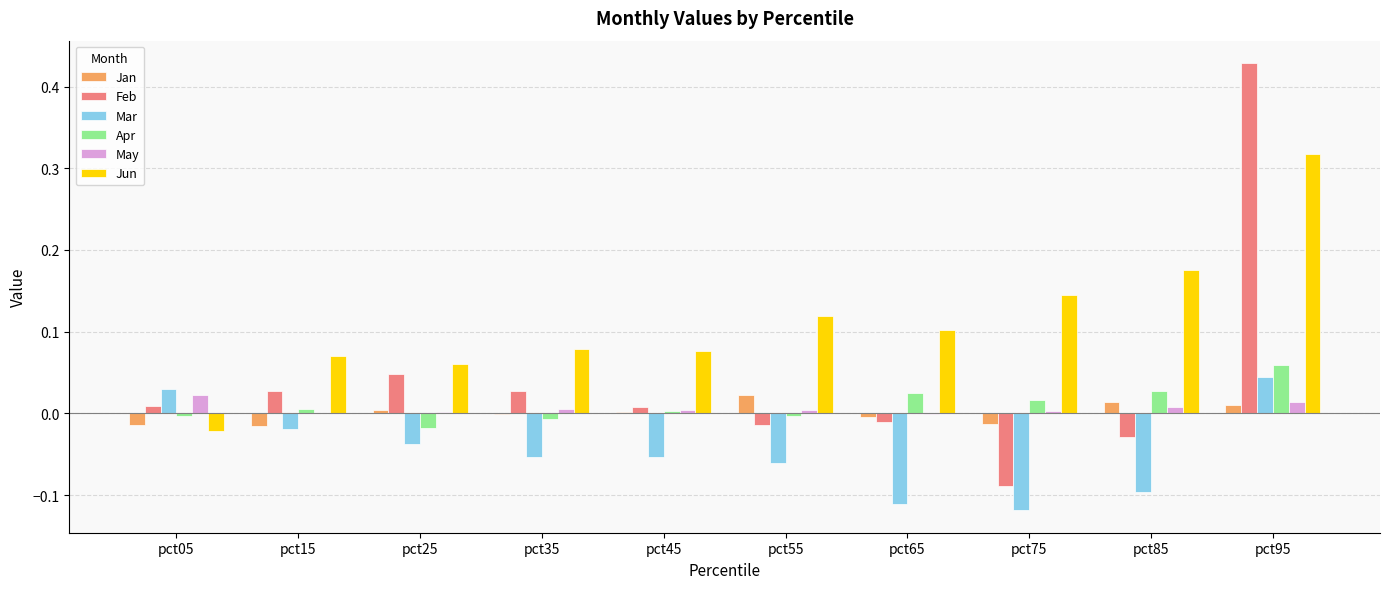

The value of Jun at pct95 is 0.5. True or false?

False